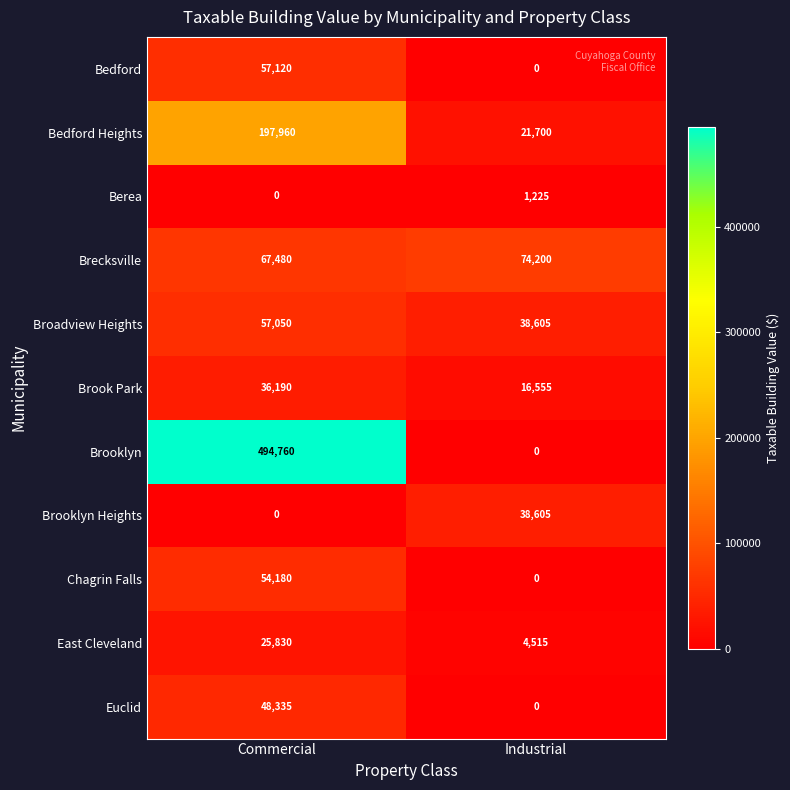

Which series has the largest total across all categories?

Brooklyn